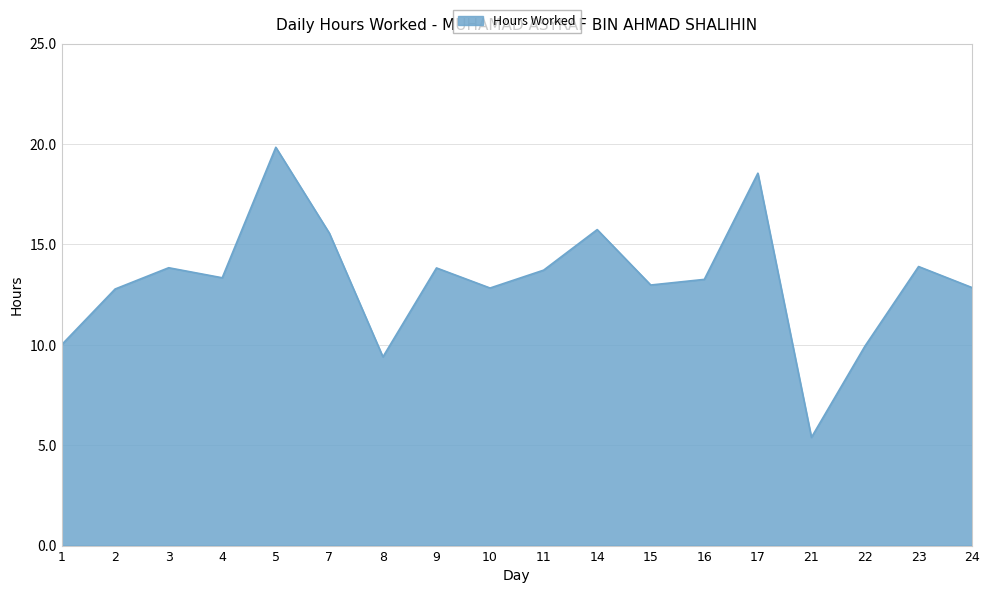

What is the ratio of the value at 14 to the value at 10?

1.2